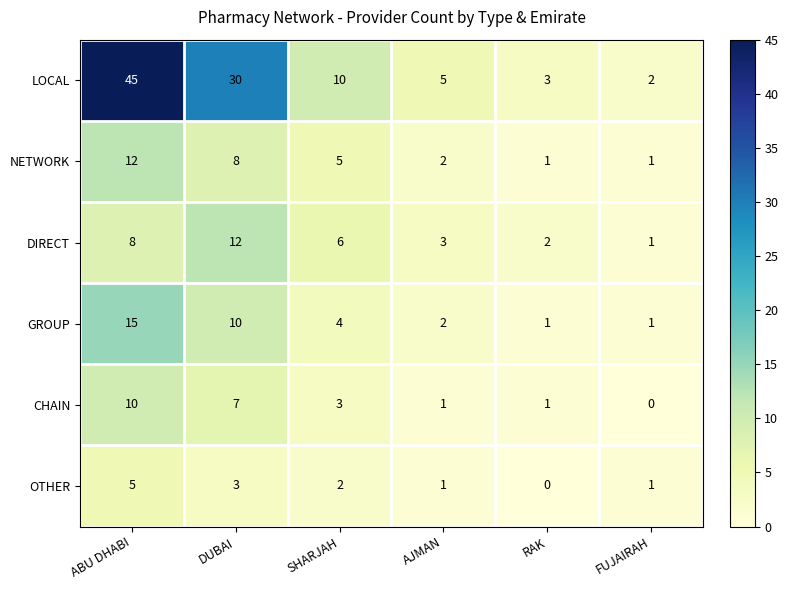

What is the difference between the second highest and minimum values in the NETWORK series?

7